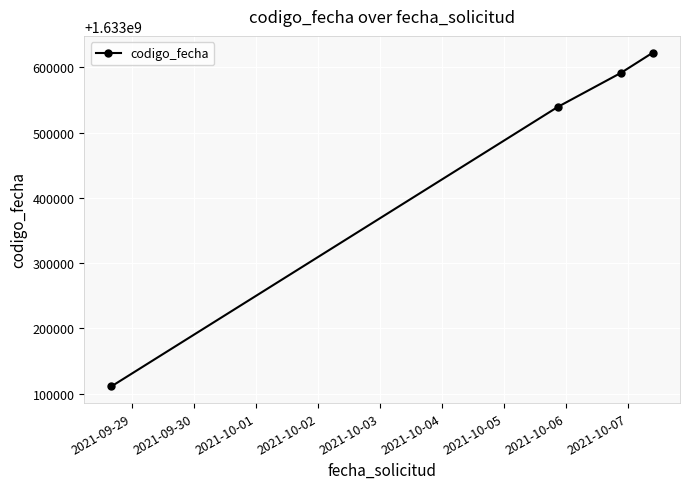

True or false: the data has more than 0 interior local peaks.

False